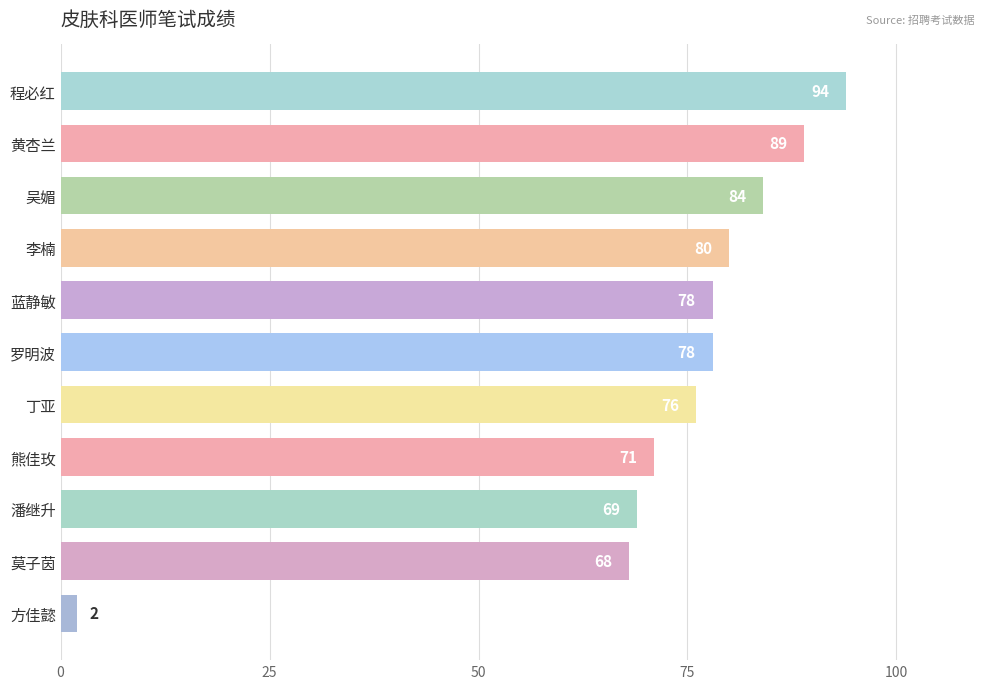

What is the sum of the values at 罗明波 and 吴媚?

162